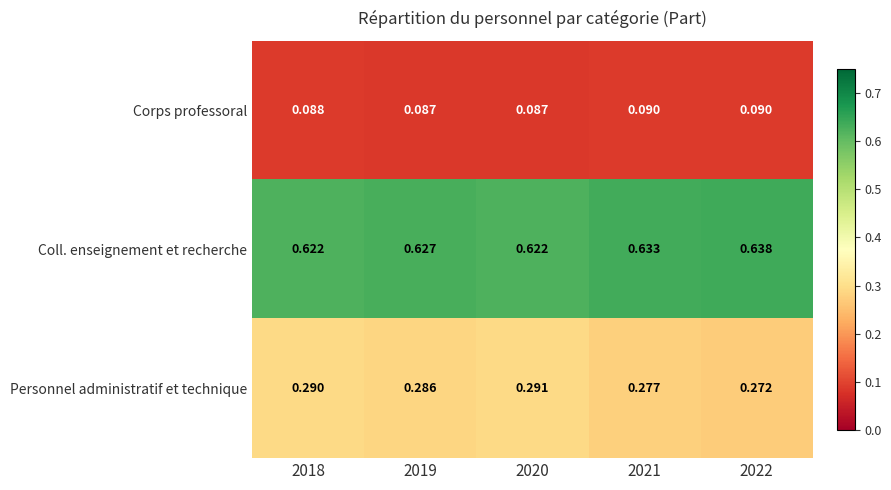

Rank the series by their maximum value, from highest to lowest.

Coll. enseignement et recherche, Personnel administratif et technique, Corps professoral